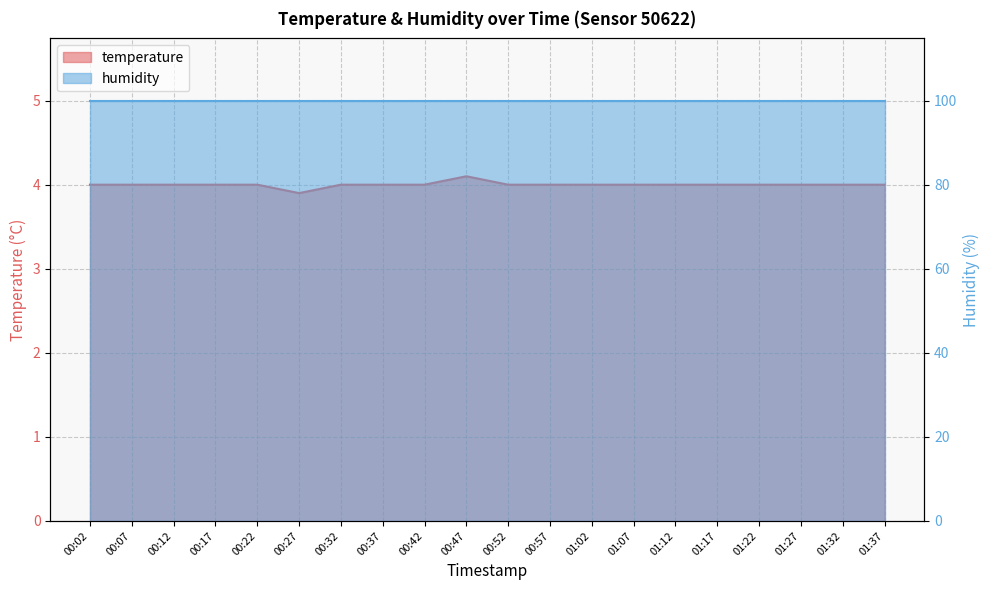

Rank the categories by value from lowest to highest.

00:27, 00:02, 00:07, 00:12, 00:17, 00:22, 00:32, 00:37, 00:42, 00:52, 00:57, 01:02, 01:07, 01:12, 01:17, 01:22, 01:27, 01:32, 01:37, 00:47